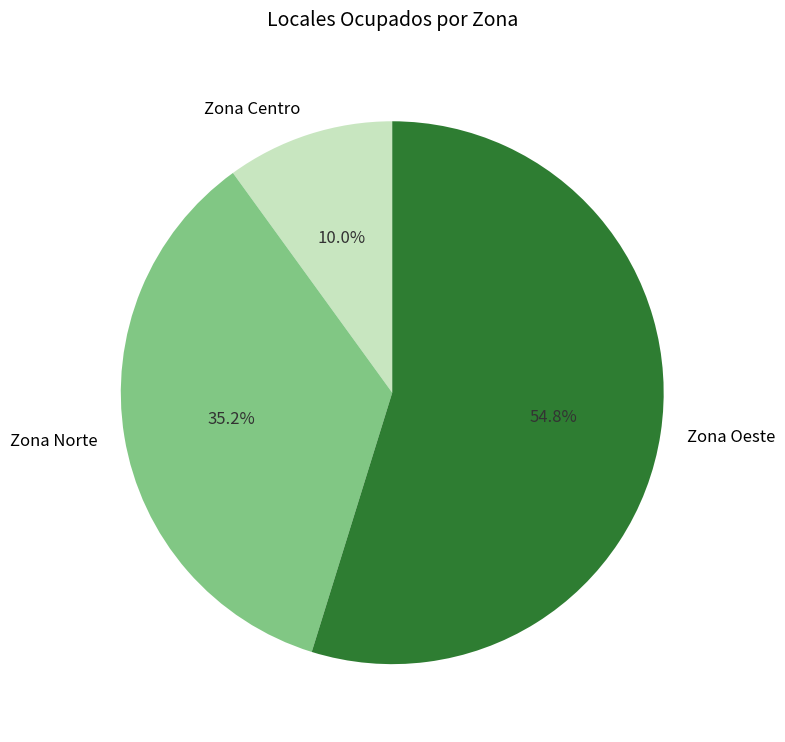

How much of the chart is everything except Zona Norte?

64.8%